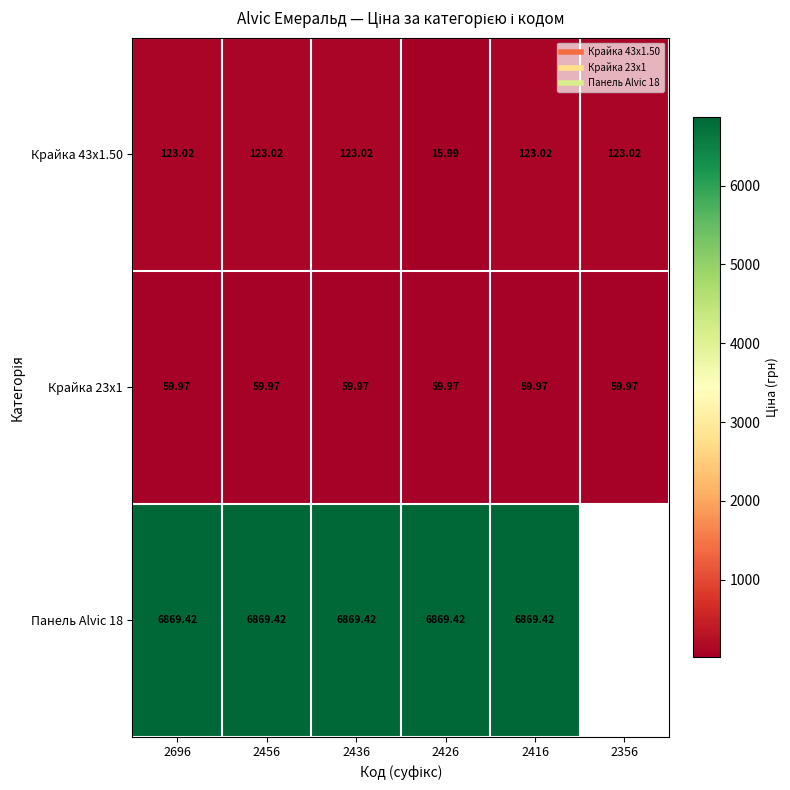

The Крайка 43x1.50 series shows 191.8 at 2416. True or false?

False